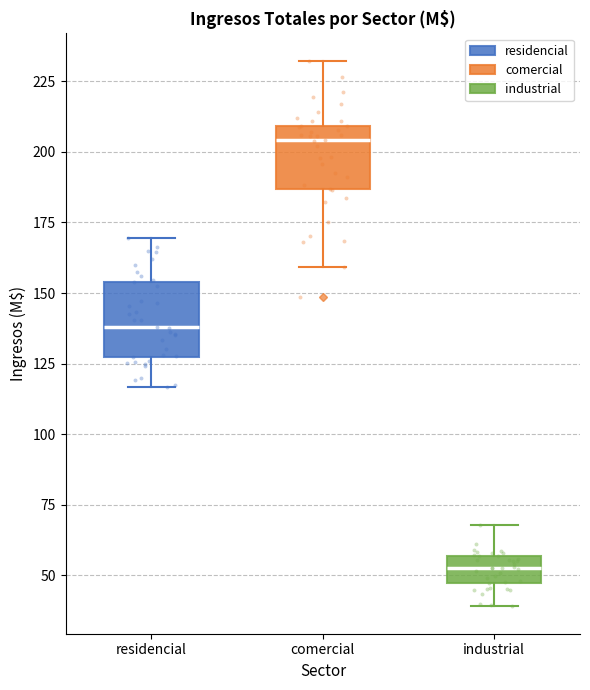

Where is the upper edge of the box for residencial on the y-axis? The values are not printed on the chart, so give them approximately, as read against the axis.

155